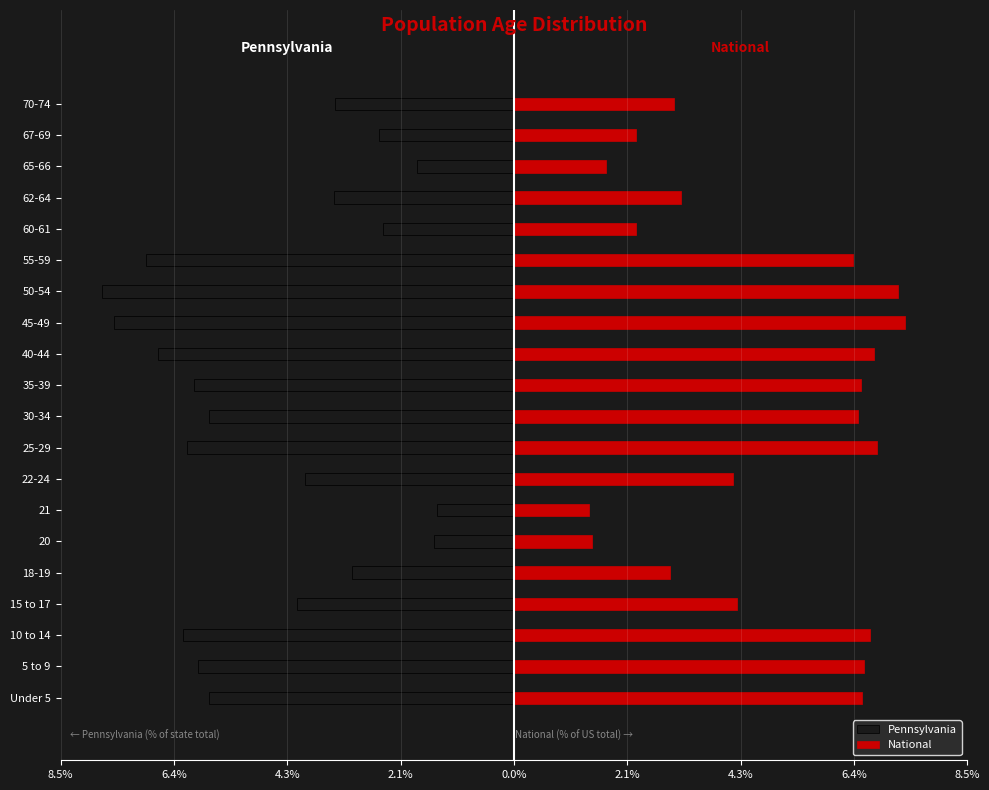

What are all the series names shown in the legend?

Pennsylvania, National